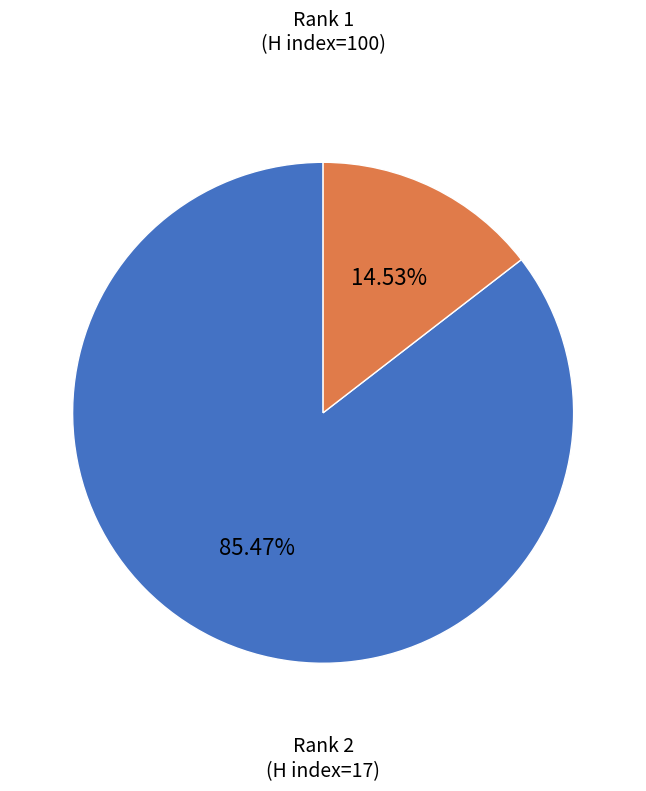

Is there any slice that represents more than half of the pie?

Yes